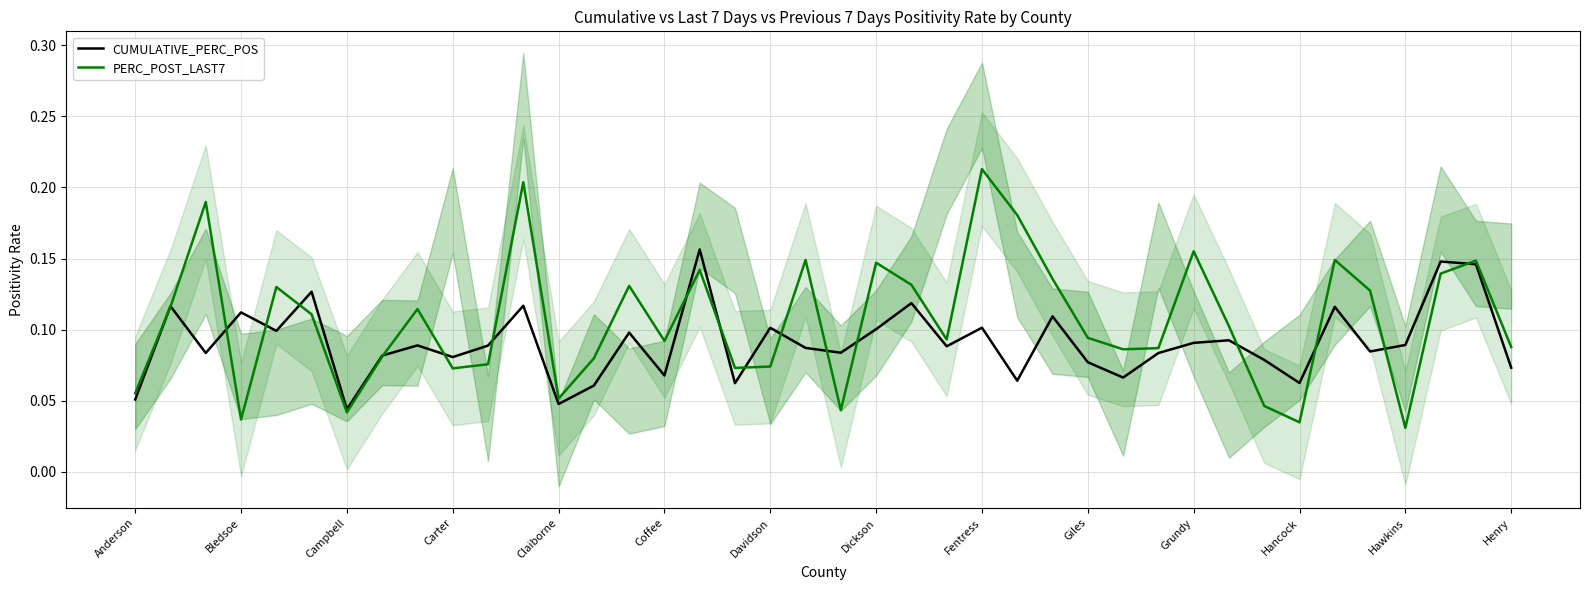

Reading right to left, extract all data points from this chart.

CUMULATIVE_PERC_POS: 0.1	0.1	0.1	0.1	0.1	0.1	0.1	0.1	0.1	0.1	0.1	0.1	0.1	0.1	0.1	0.1	0.1	0.1	0.1	0.1	0.1	0.1	0.1	0.2	0.1	0.1	0.1	0.0	0.1	0.1	0.1	0.1	0.1	0.0	0.1	0.1	0.1	0.1	0.1	0.1
PERC_POST_LAST7: 0.1	0.1	0.1	0.0	0.1	0.1	0.0	0.0	0.1	0.2	0.1	0.1	0.1	0.1	0.2	0.2	0.1	0.1	0.1	0.0	0.1	0.1	0.1	0.1	0.1	0.1	0.1	0.1	0.2	0.1	0.1	0.1	0.1	0.0	0.1	0.1	0.0	0.2	0.1	0.1